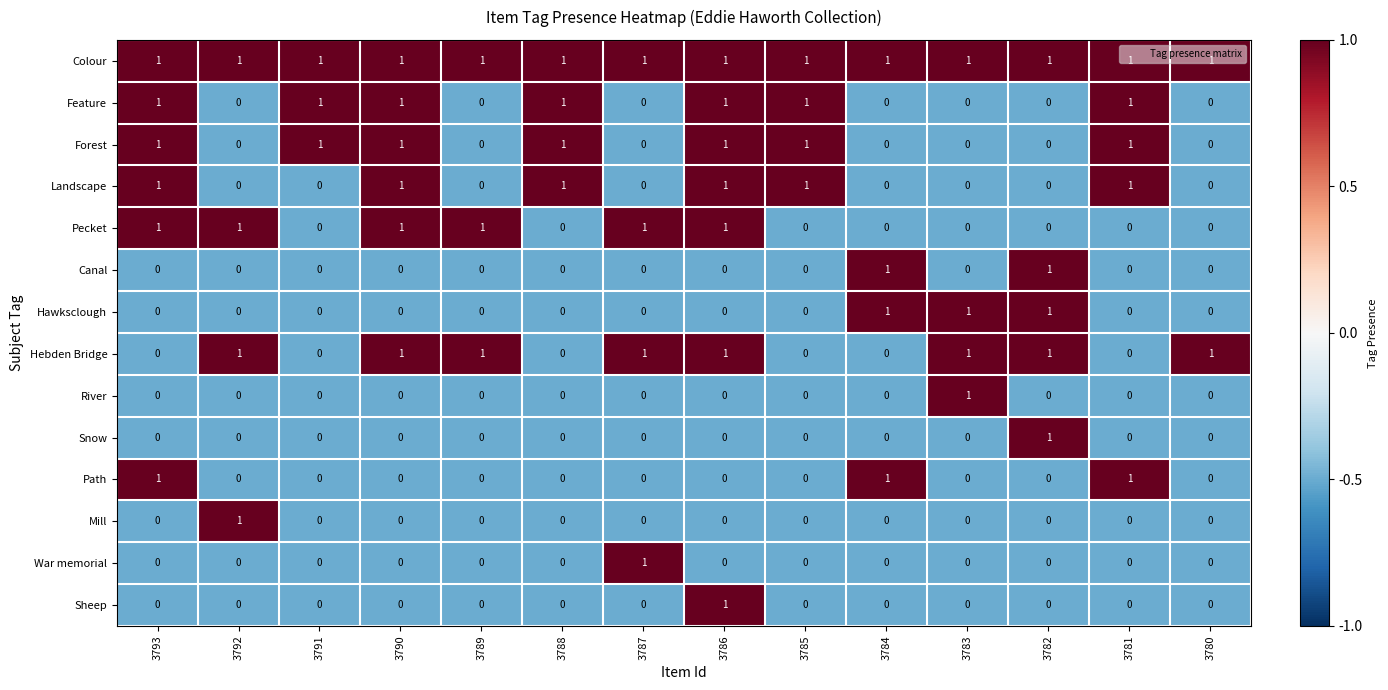

How many data points does each series have?

14